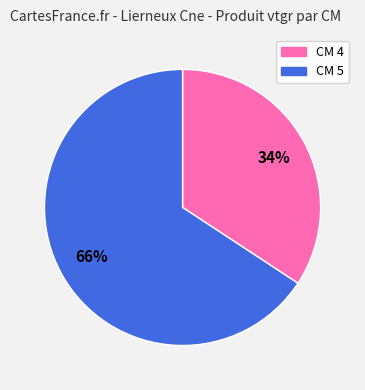

Is there any slice that represents more than half of the pie?

Yes